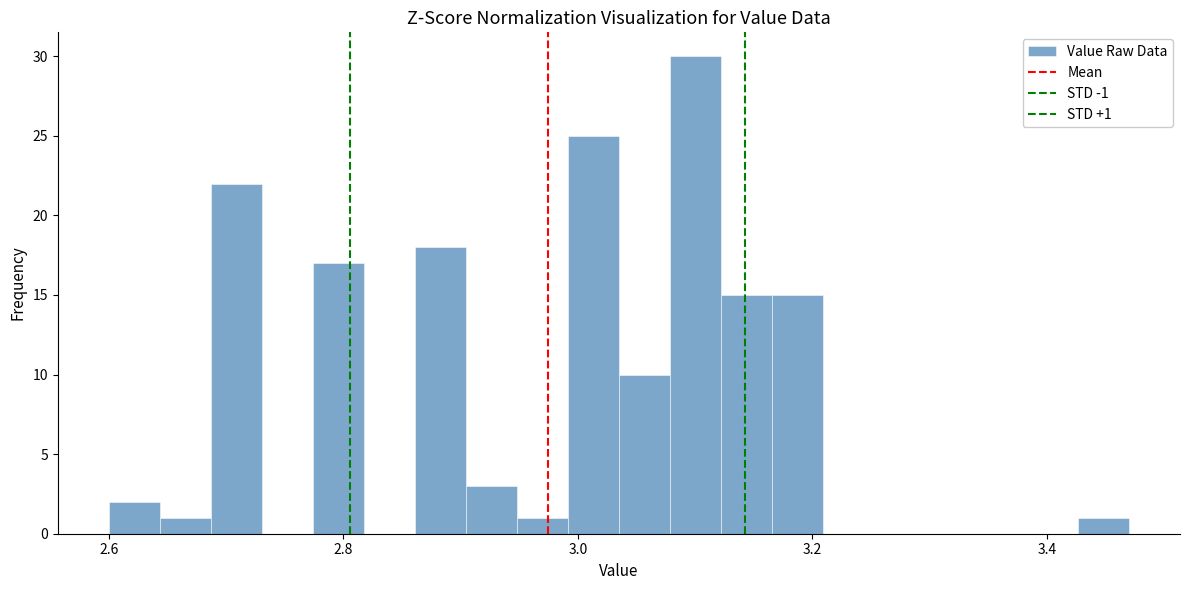

Around what value on the x-axis is the tallest bar? Give the approximate position of its centre, as read against the axis.

3.10